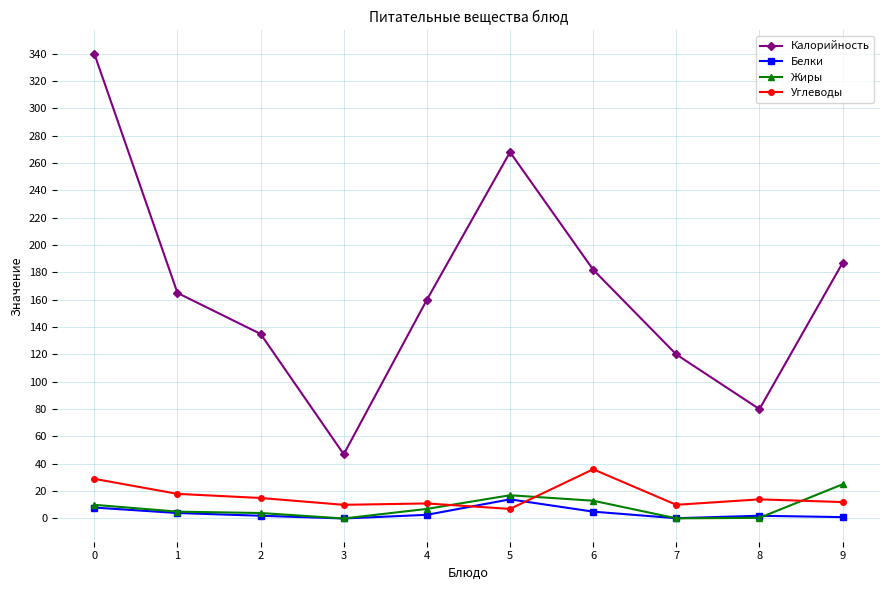

What are all the series names shown in the legend?

Калорийность, Белки, Жиры, Углеводы